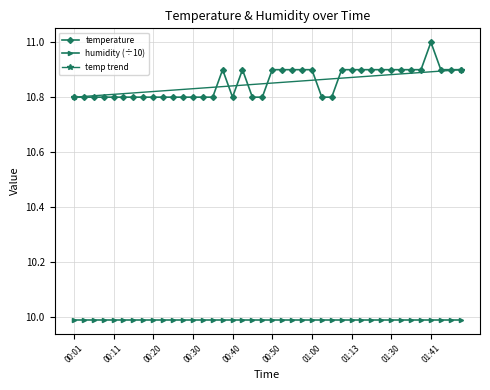

What is the label of the 2nd point from the left?

00:03